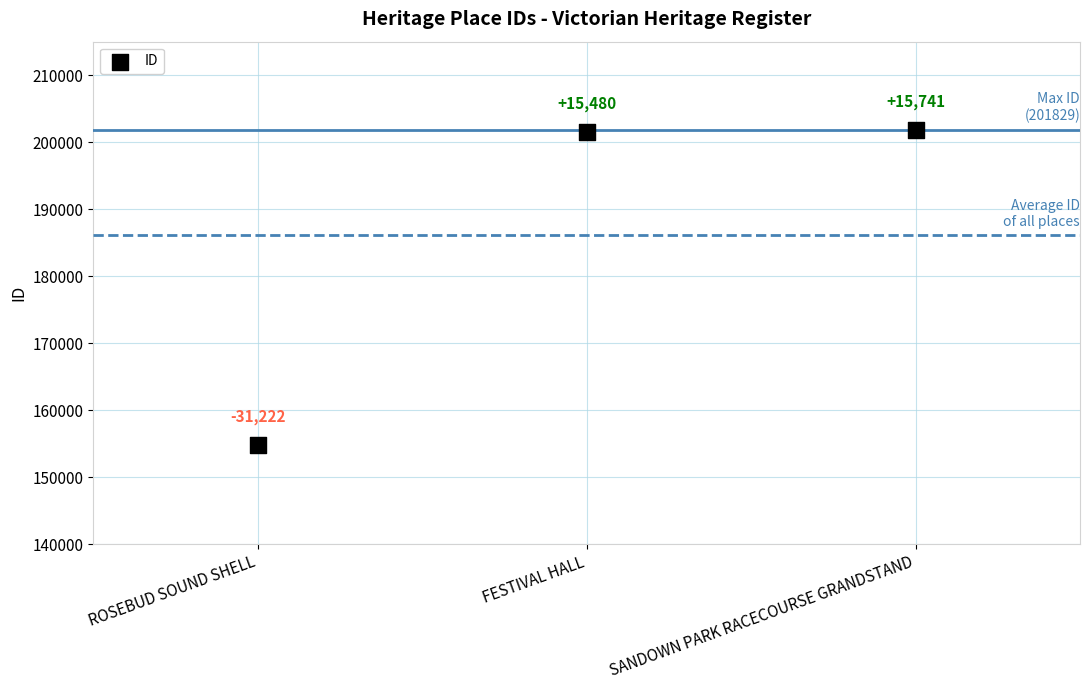

What is the range of Y values (max minus min)?

46963